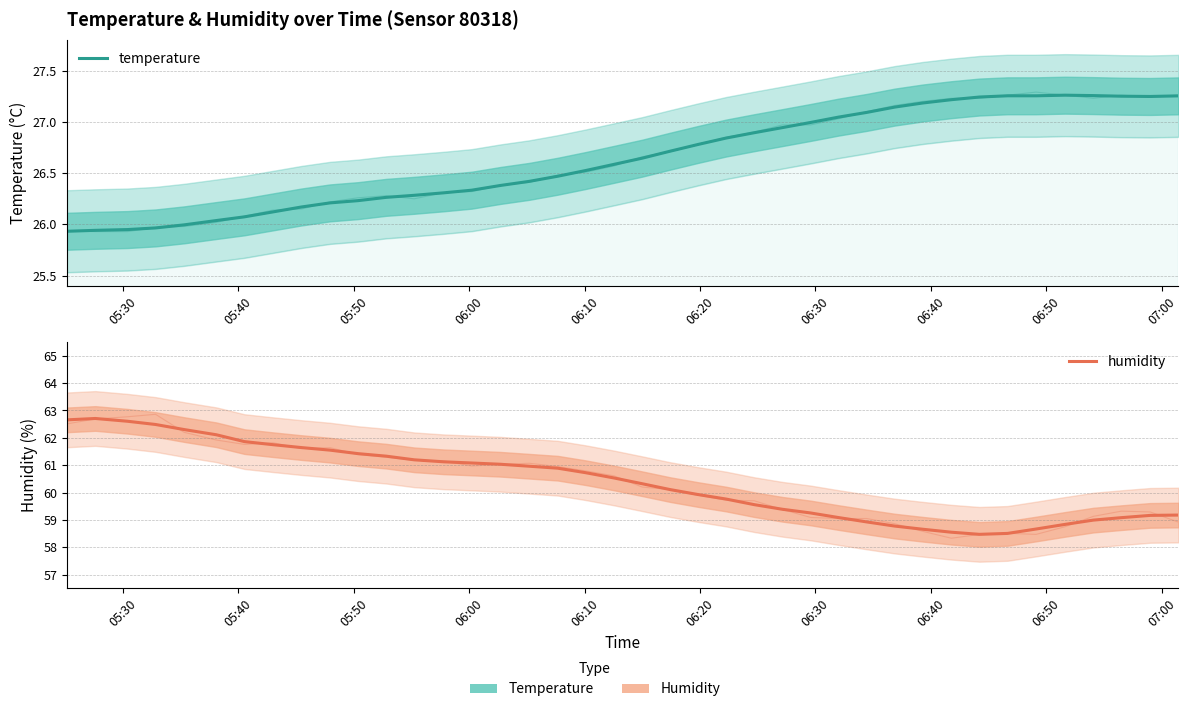

What are all the series names shown in the legend?

temperature, humidity